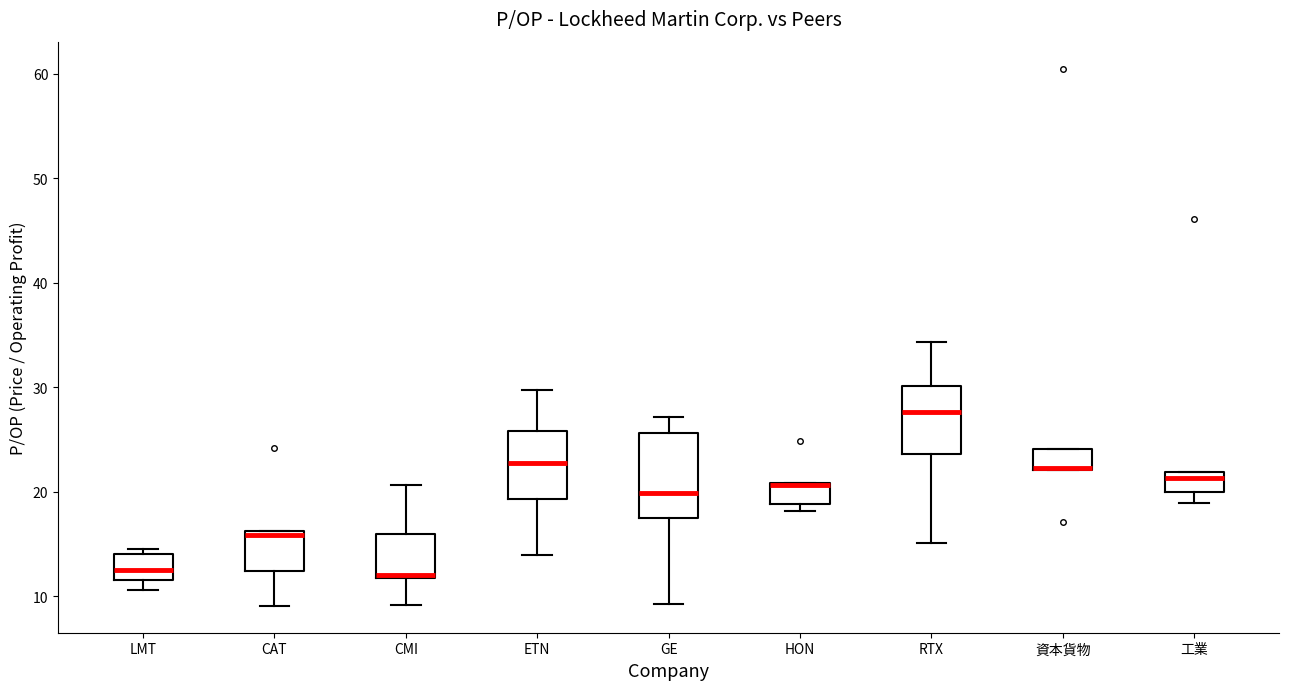

Reading left to right, transcribe this box plot: for each box, give where its median line is, the range the box spans, and where its two whiskers end, as read against the y-axis. The values are not printed on the chart, so give them approximately, as read against the axis.

LMT: median 12 (inside the box), box 12 to 14, whiskers 11 to 14 (just above the box's upper edge)
CAT: median 16 (just below the box's upper edge), box 12 to 16, whiskers 9 to 16
CMI: median 12, box 12 to 16, whiskers 9 to 21
ETN: median 23, box 19 to 26, whiskers 14 to 30
GE: median 20, box 17 to 26, whiskers 9 to 27
HON: median 21 (drawn on the box's upper edge), box 19 to 21, whiskers 18 to 21
RTX: median 28, box 24 to 30, whiskers 15 to 34
資本貨物: median 22 (drawn on the box's lower edge), box 22 to 24, whiskers 22 to 24
工業: median 21, box 20 to 22, whiskers 19 to 22